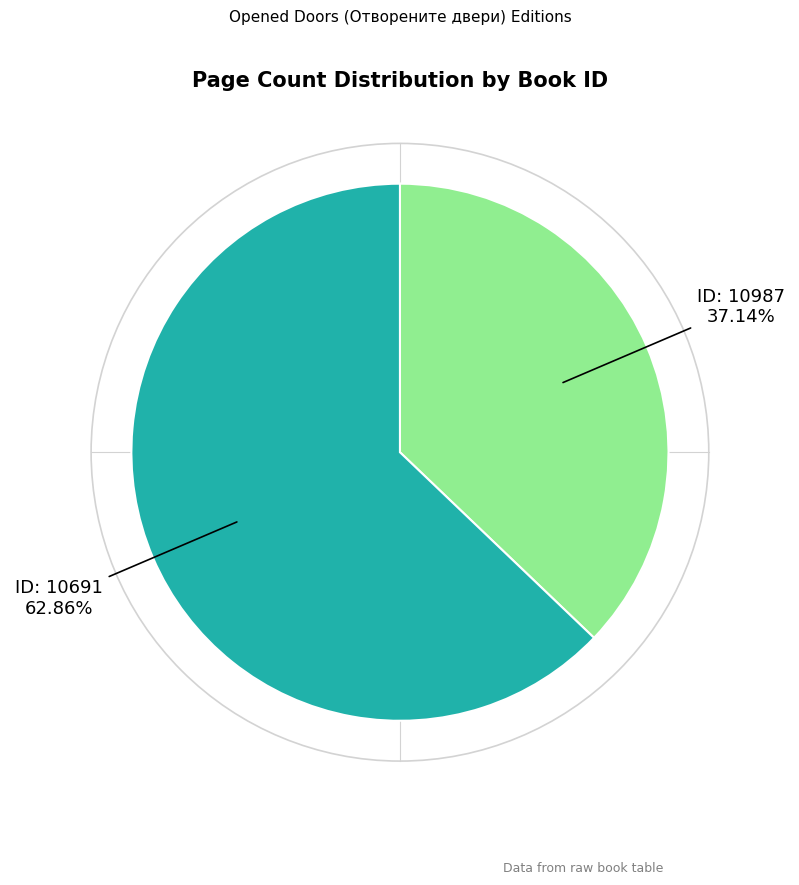

Does any single category account for the majority?

Yes